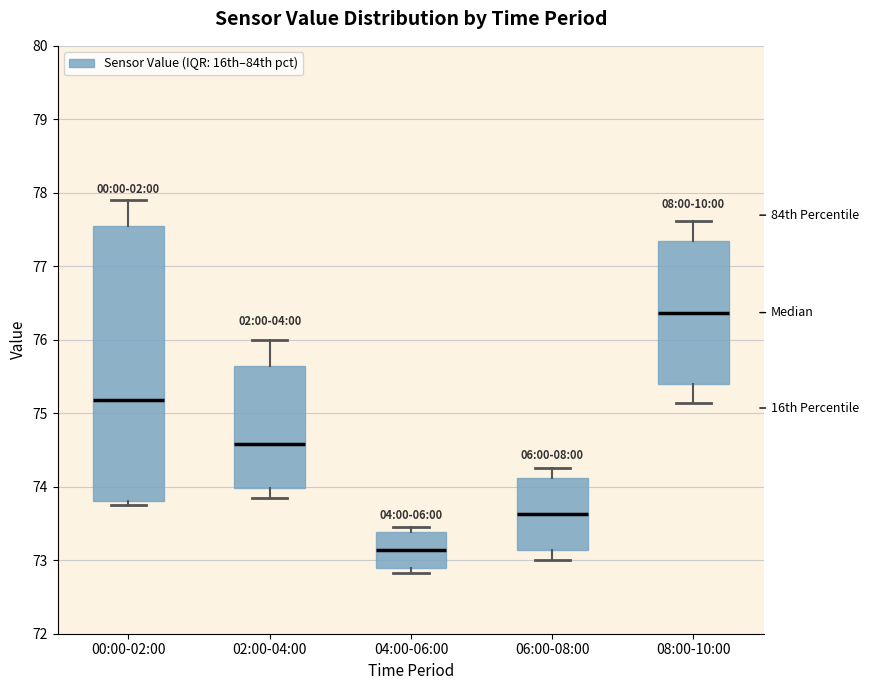

Reading left to right, transcribe this box plot: for each box, give where its median line is, the range the box spans, and where its two whiskers end, as read against the y-axis. The values are not printed on the chart, so give them approximately, as read against the axis.

00:00-02:00: median 75.2, box 73.8 to 77.5, whiskers 73.8 (just below the box's lower edge) to 77.9
02:00-04:00: median 74.6, box 74.0 to 75.6, whiskers 73.9 to 76.0
04:00-06:00: median 73.1, box 72.9 to 73.4, whiskers 72.8 to 73.5
06:00-08:00: median 73.6, box 73.1 to 74.1, whiskers 73.0 to 74.3
08:00-10:00: median 76.4, box 75.4 to 77.3, whiskers 75.1 to 77.6